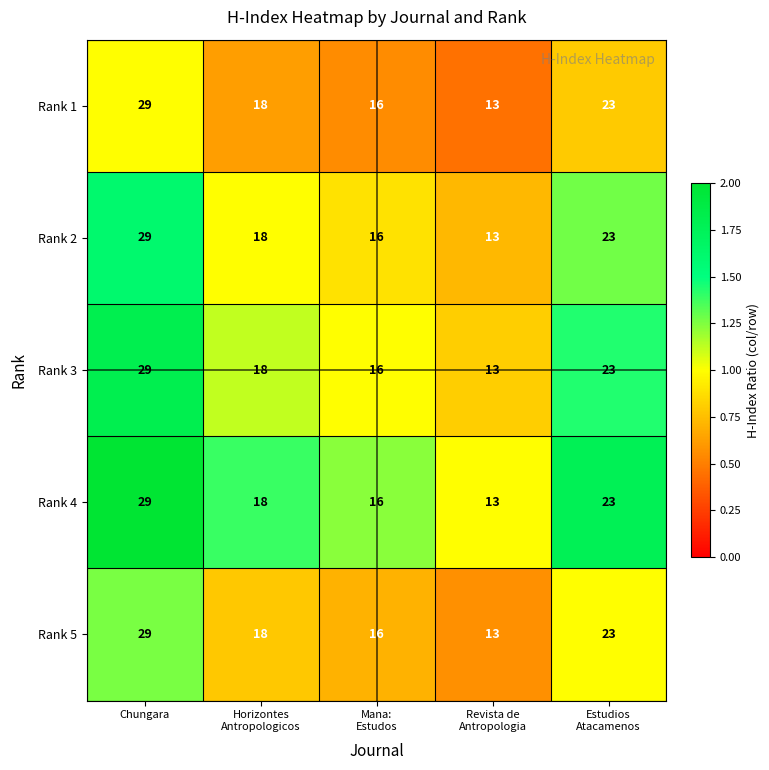

What is the maximum value shown in the chart?

29